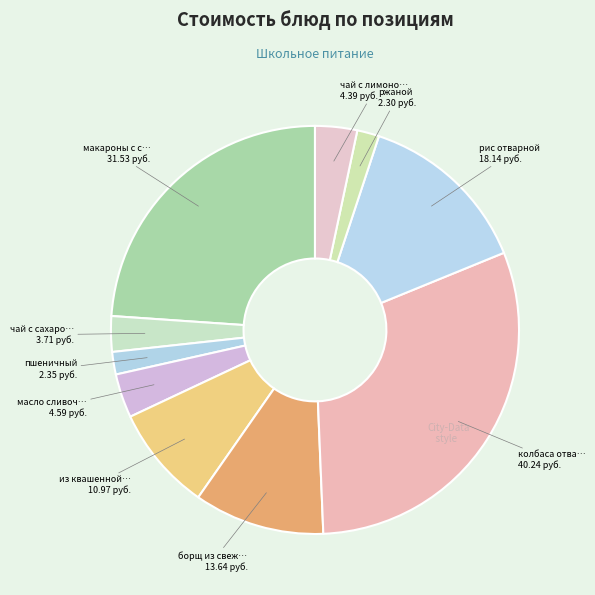

Count the number of slices in the pie.

10